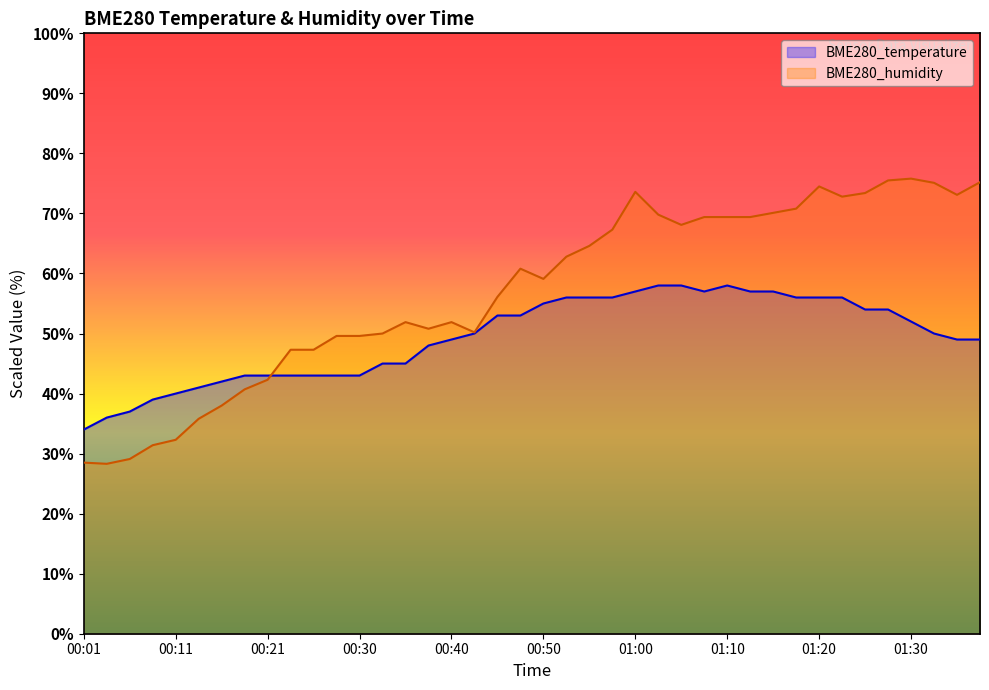

How many intersections are there between BME280_humidity and BME280_temperature?

1